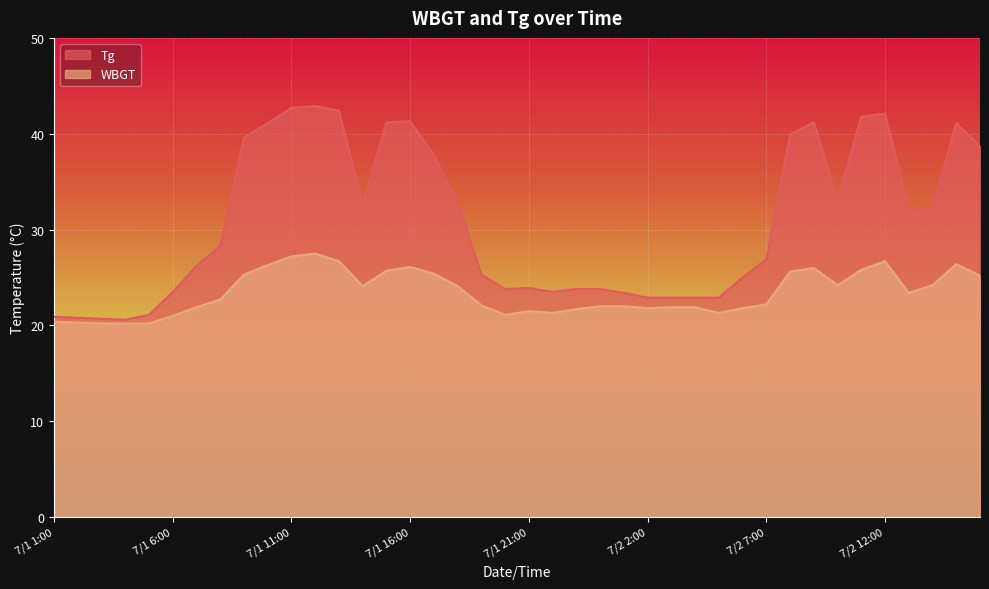

What is the highest value of the Tg series?

42.9